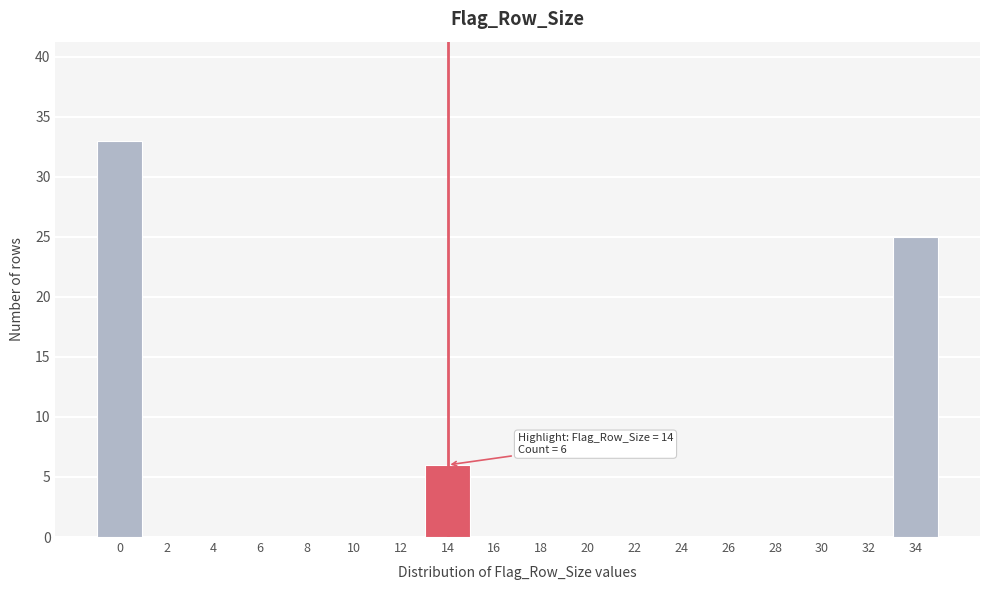

Reading left to right, extract all data points from this chart.

0=33	2=0	4=0	6=0	8=0	10=0	12=0	14=6	16=0	18=0	20=0	22=0	24=0	26=0	28=0	30=0	32=0	34=25